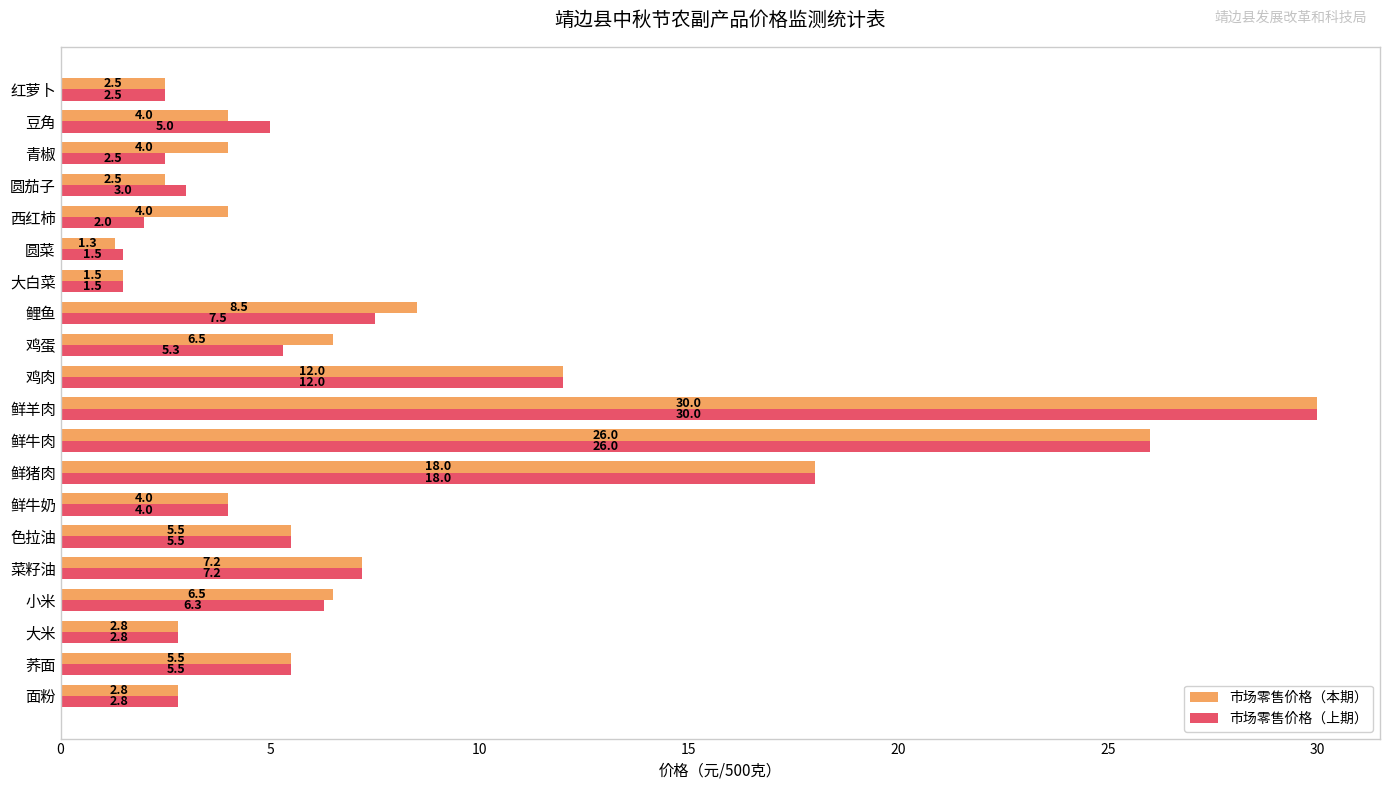

True or false: 市场零售价格（上期） has a value of 2.5 at 青椒.

True